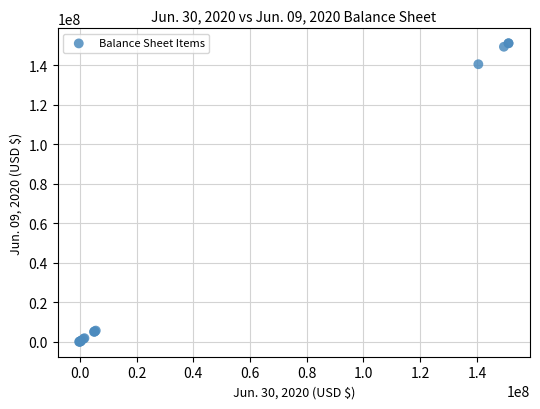

What Y value in the scatter plot is closest to 75607337?

140642550